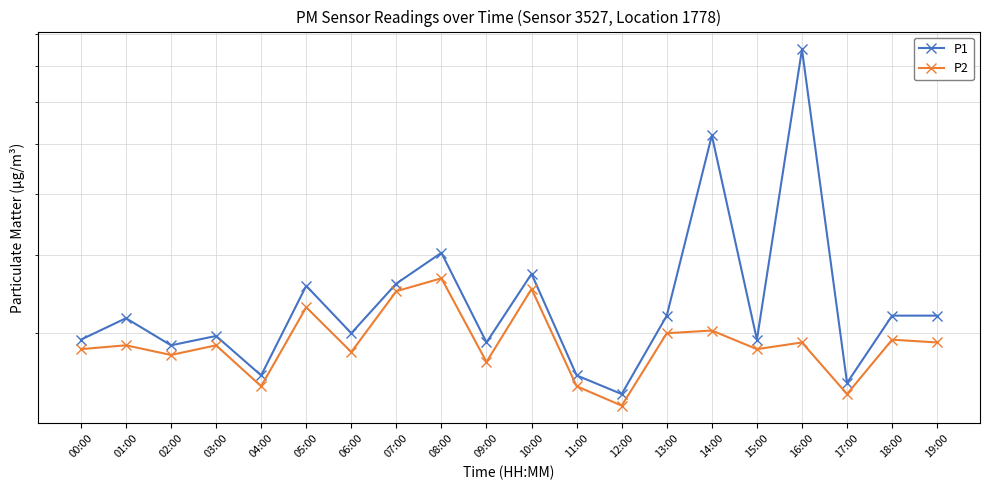

What is the total value across all series at 12:00?

4.7